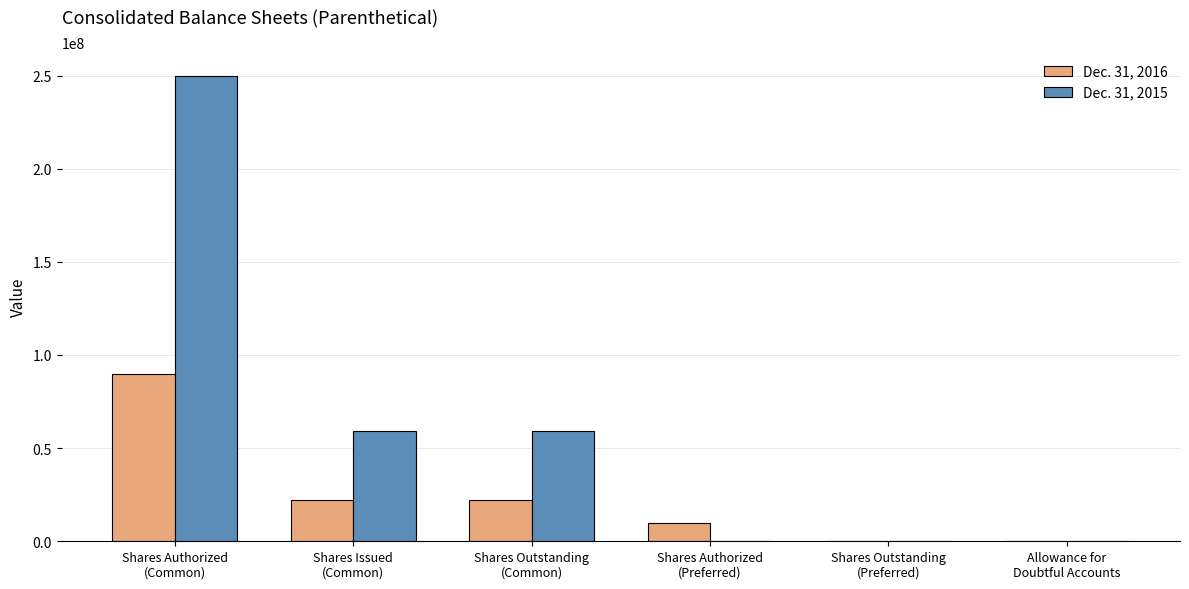

Does the chart contain stacked bars?

No